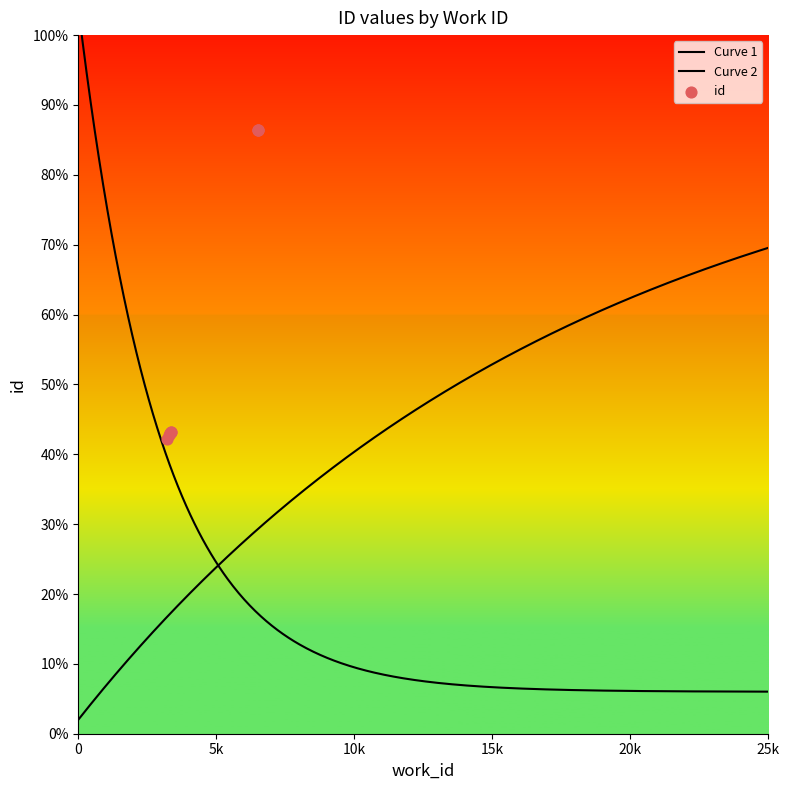

What is the change in value from 3335 to 6496?

+8669